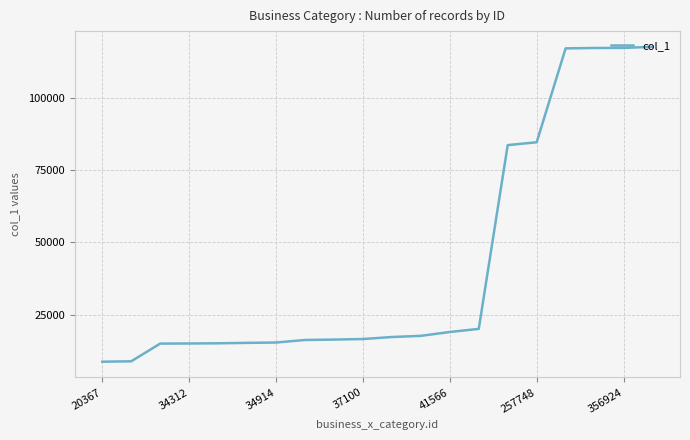

What is the difference between the maximum and minimum values?

109009